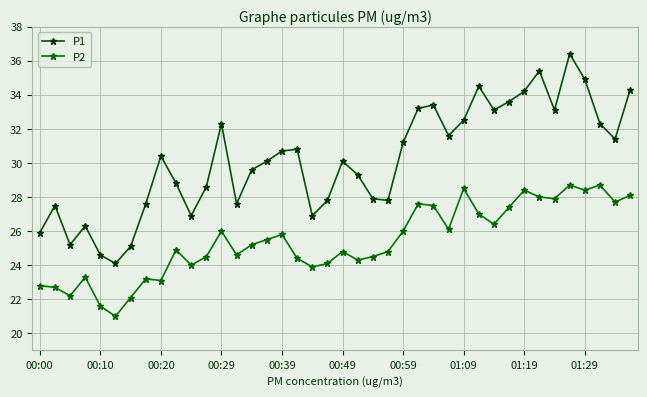

What are all the series names shown in the legend?

P1, P2